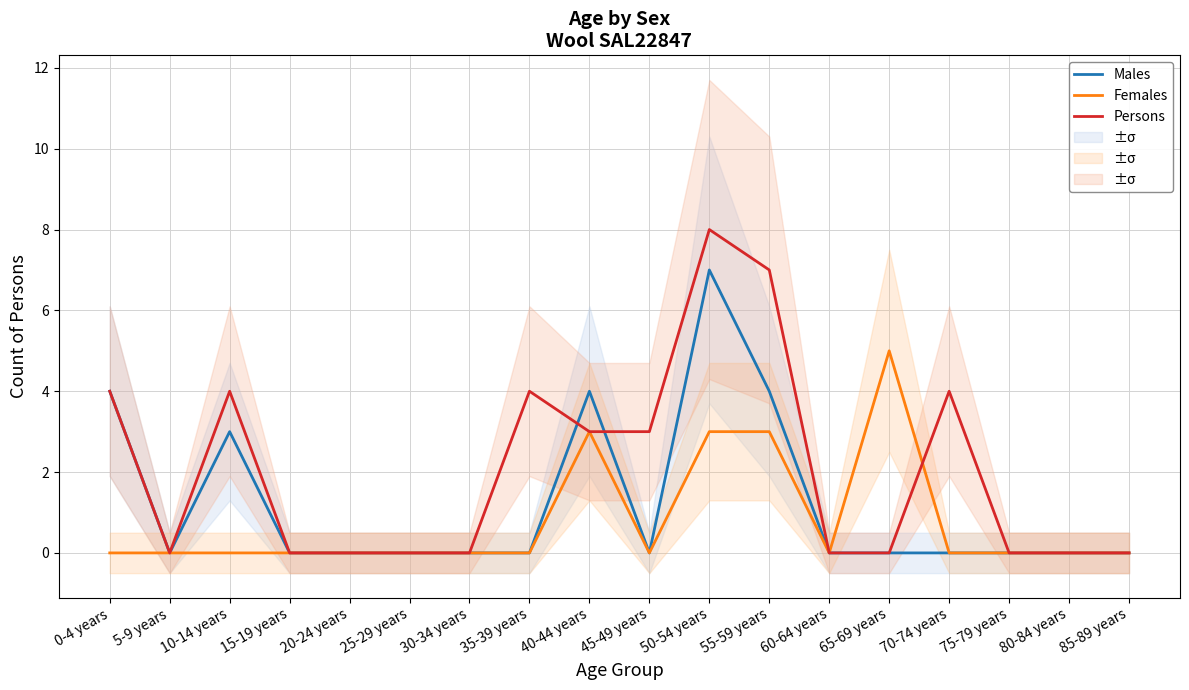

List the labels in order of Persons value, smallest first.

5-9 years, 15-19 years, 20-24 years, 25-29 years, 30-34 years, 60-64 years, 65-69 years, 75-79 years, 80-84 years, 85-89 years, 40-44 years, 45-49 years, 0-4 years, 10-14 years, 35-39 years, 70-74 years, 55-59 years, 50-54 years